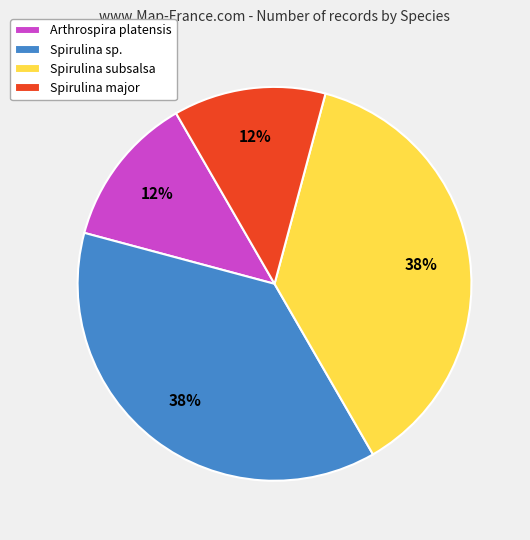

What is the ratio of the value at Spirulina subsalsa to the value at Spirulina sp.?

1.0